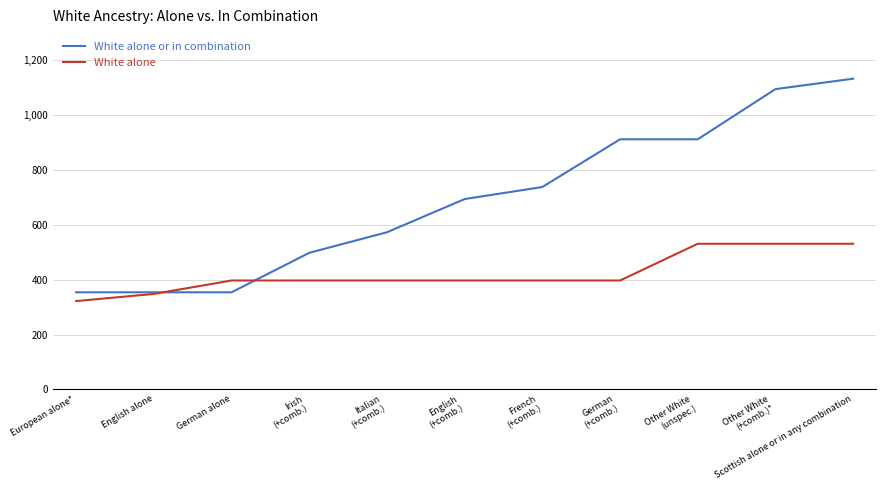

How many times do White alone and White alone or in combination cross each other?

2